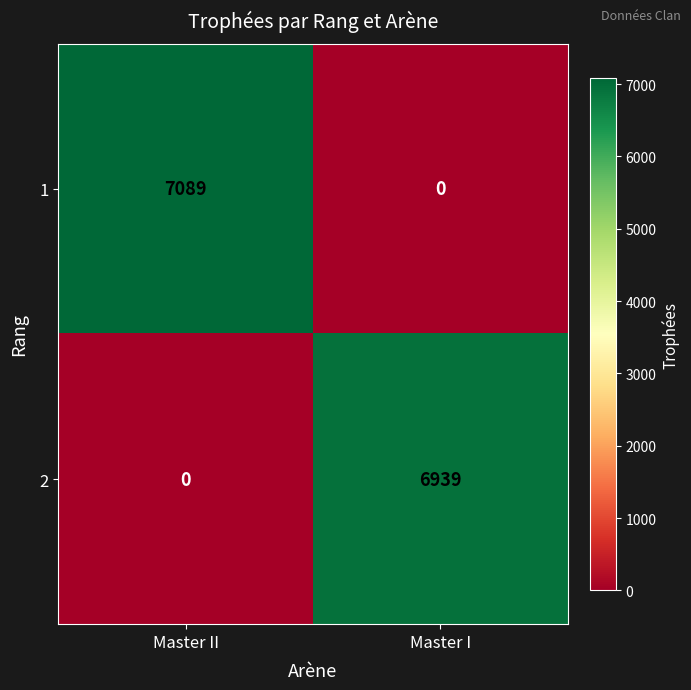

Which series changed the most between Master II and Master I?

1